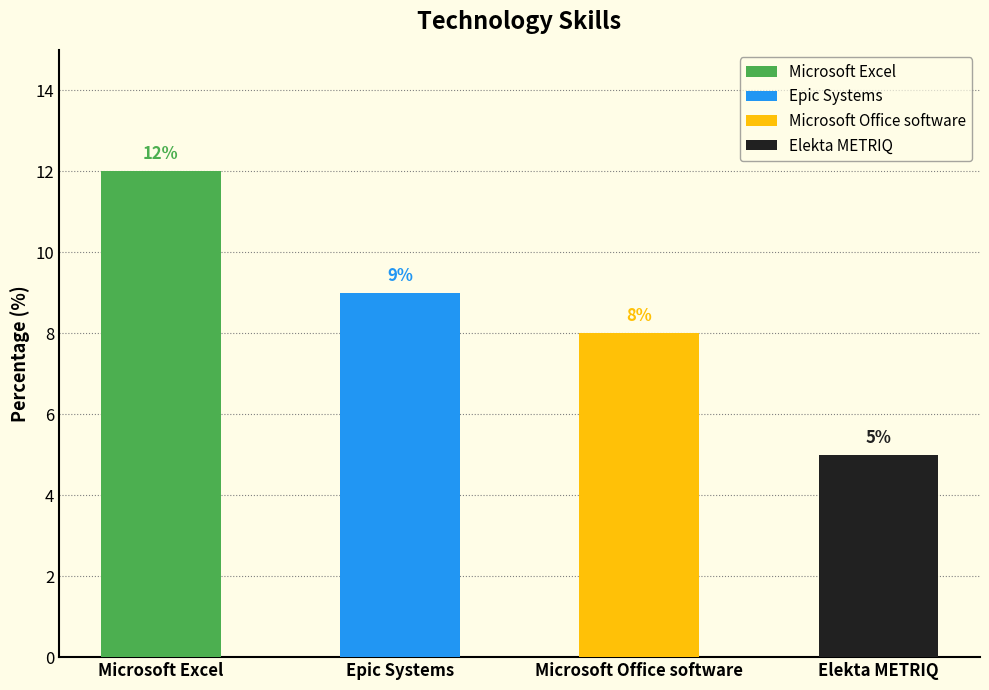

Count the values in the range 8 to 12.

3